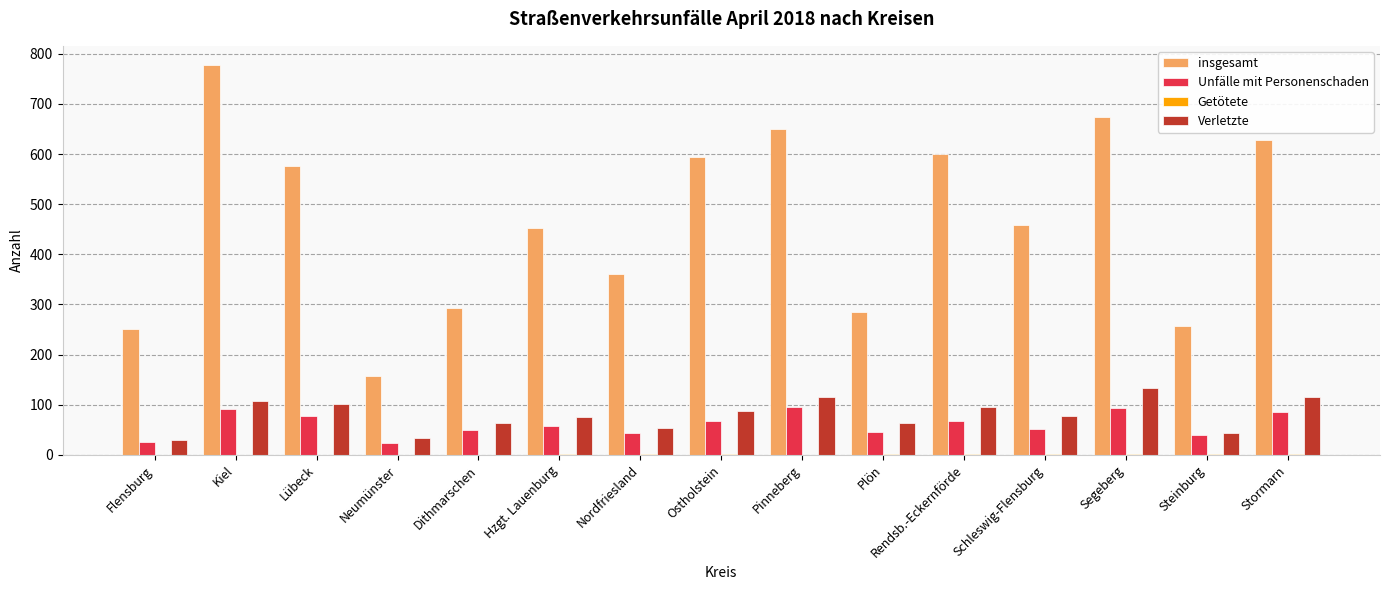

True or false: insgesamt has a value of 121 at Steinburg.

False